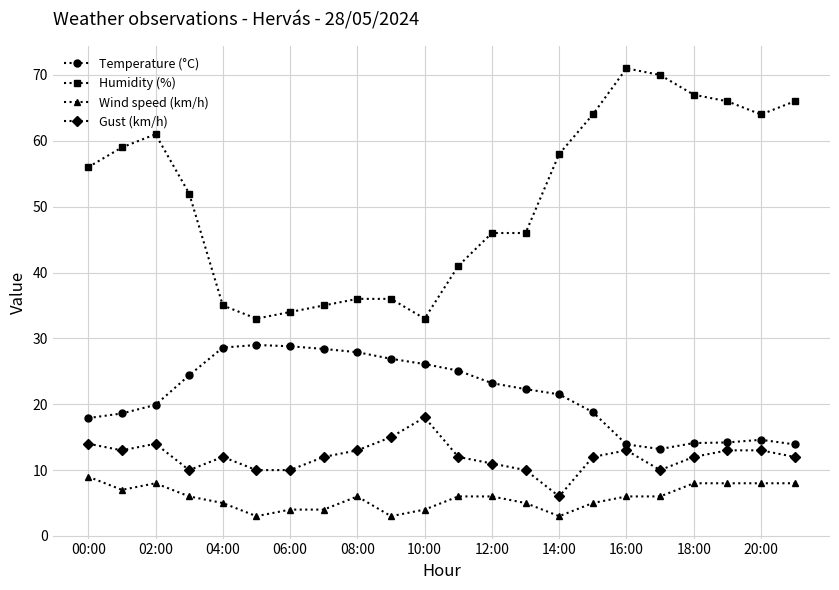

What is the lowest value of the Humidity (%) series?

33.0